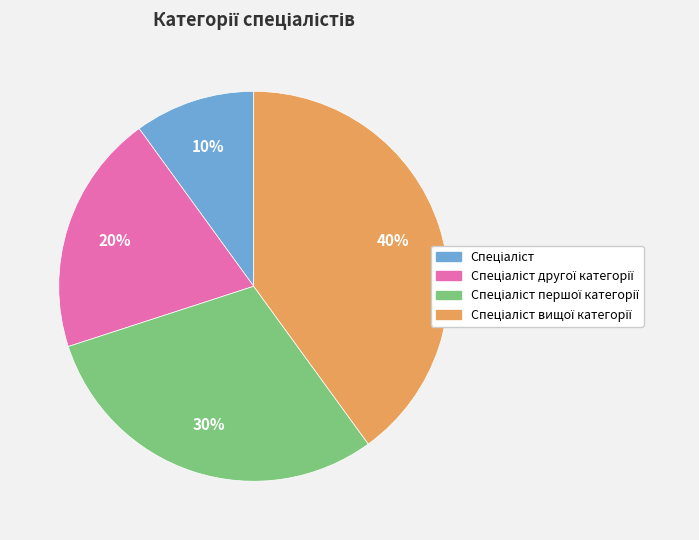

To the nearest percent, what is the average slice percentage?

25%